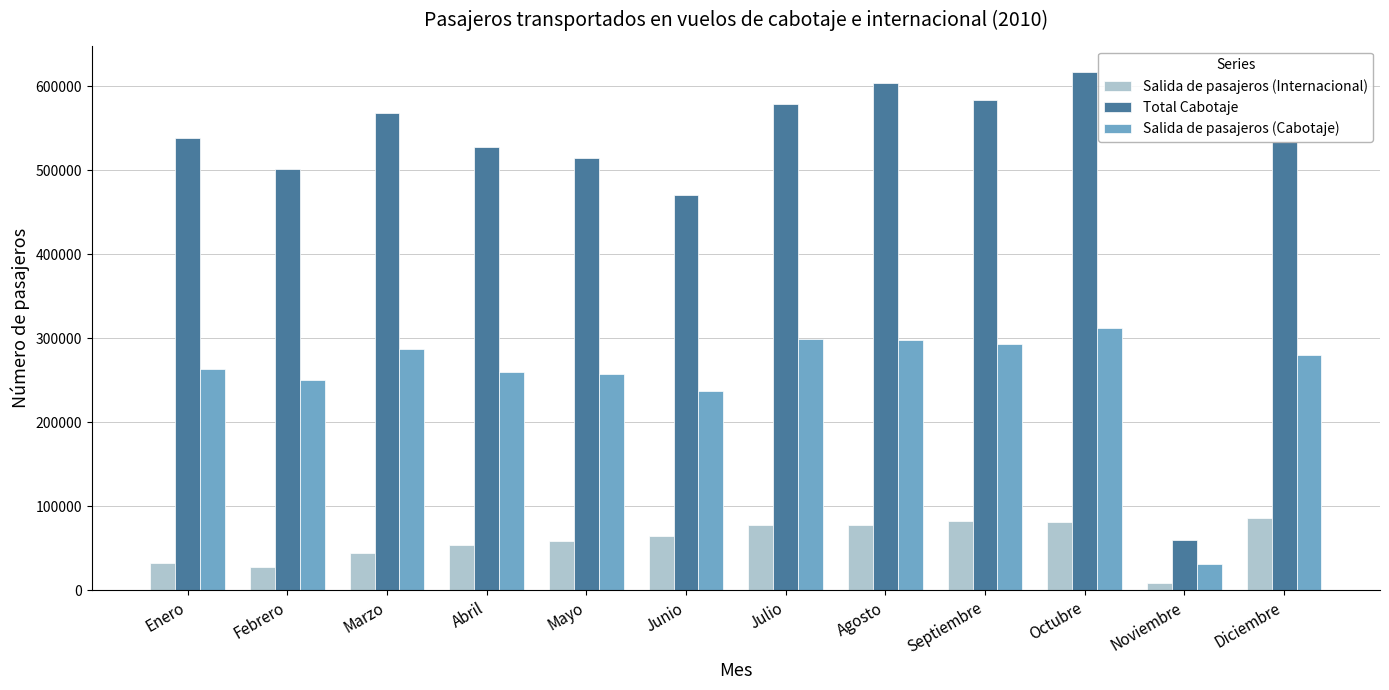

What position from the right is Octubre?

3